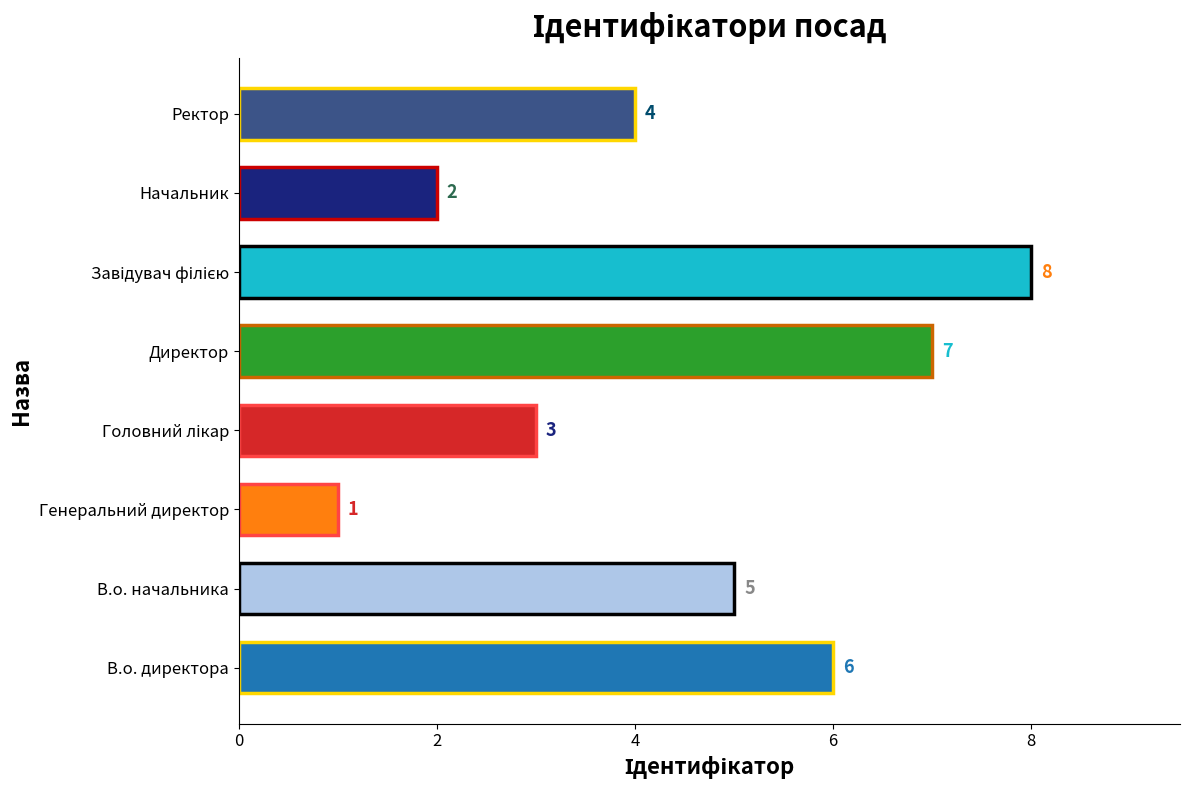

What is the change in value from Генеральний директор to Директор?

+6